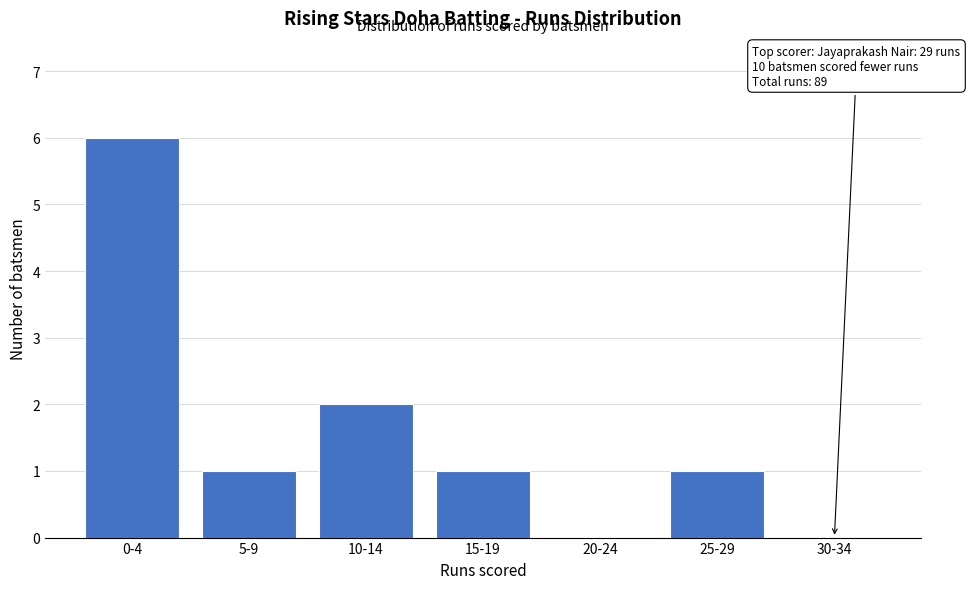

Reading right to left, list all the values displayed in this chart.

30-34=0	25-29=1	20-24=0	15-19=1	10-14=2	5-9=1	0-4=6